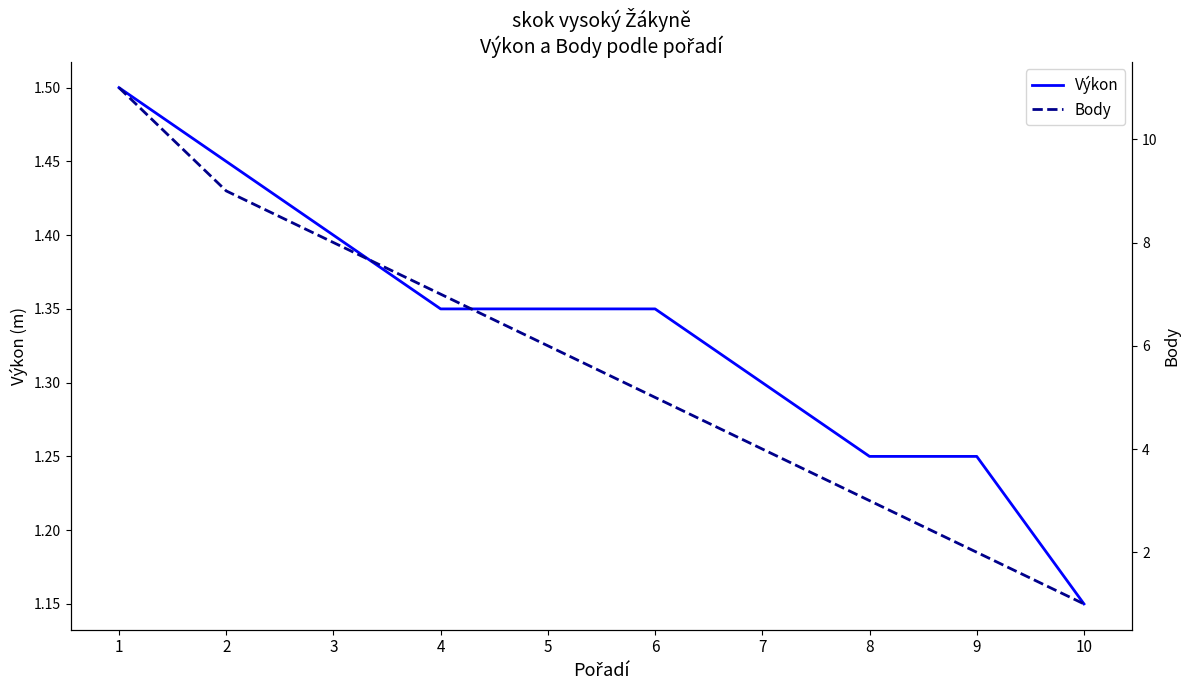

What is the difference between the maximum and second lowest values in the Výkon series?

0.2